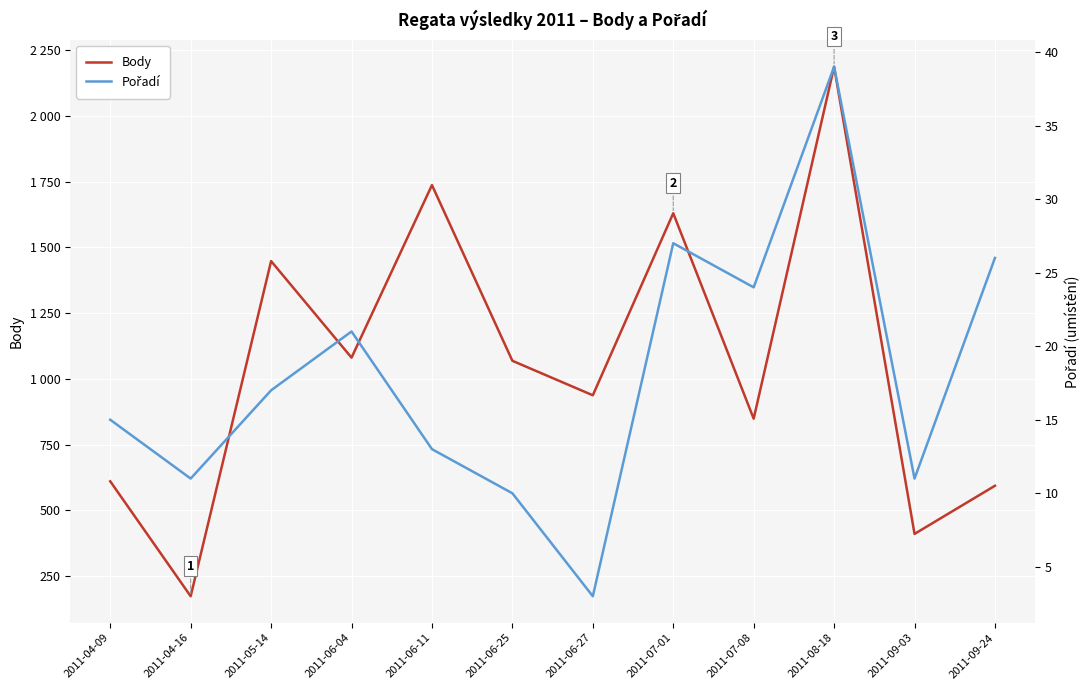

Reading left to right, transcribe all the data shown in this chart.

Body: 2011-04-09=611	2011-04-16=174	2011-05-14=1448	2011-06-04=1081	2011-06-11=1737	2011-06-25=1069	2011-06-27=938	2011-07-01=1630	2011-07-08=849	2011-08-18=2187	2011-09-03=411	2011-09-24=594
Pořadí: 2011-04-09=15	2011-04-16=11	2011-05-14=17	2011-06-04=21	2011-06-11=13	2011-06-25=10	2011-06-27=3	2011-07-01=27	2011-07-08=24	2011-08-18=39	2011-09-03=11	2011-09-24=26